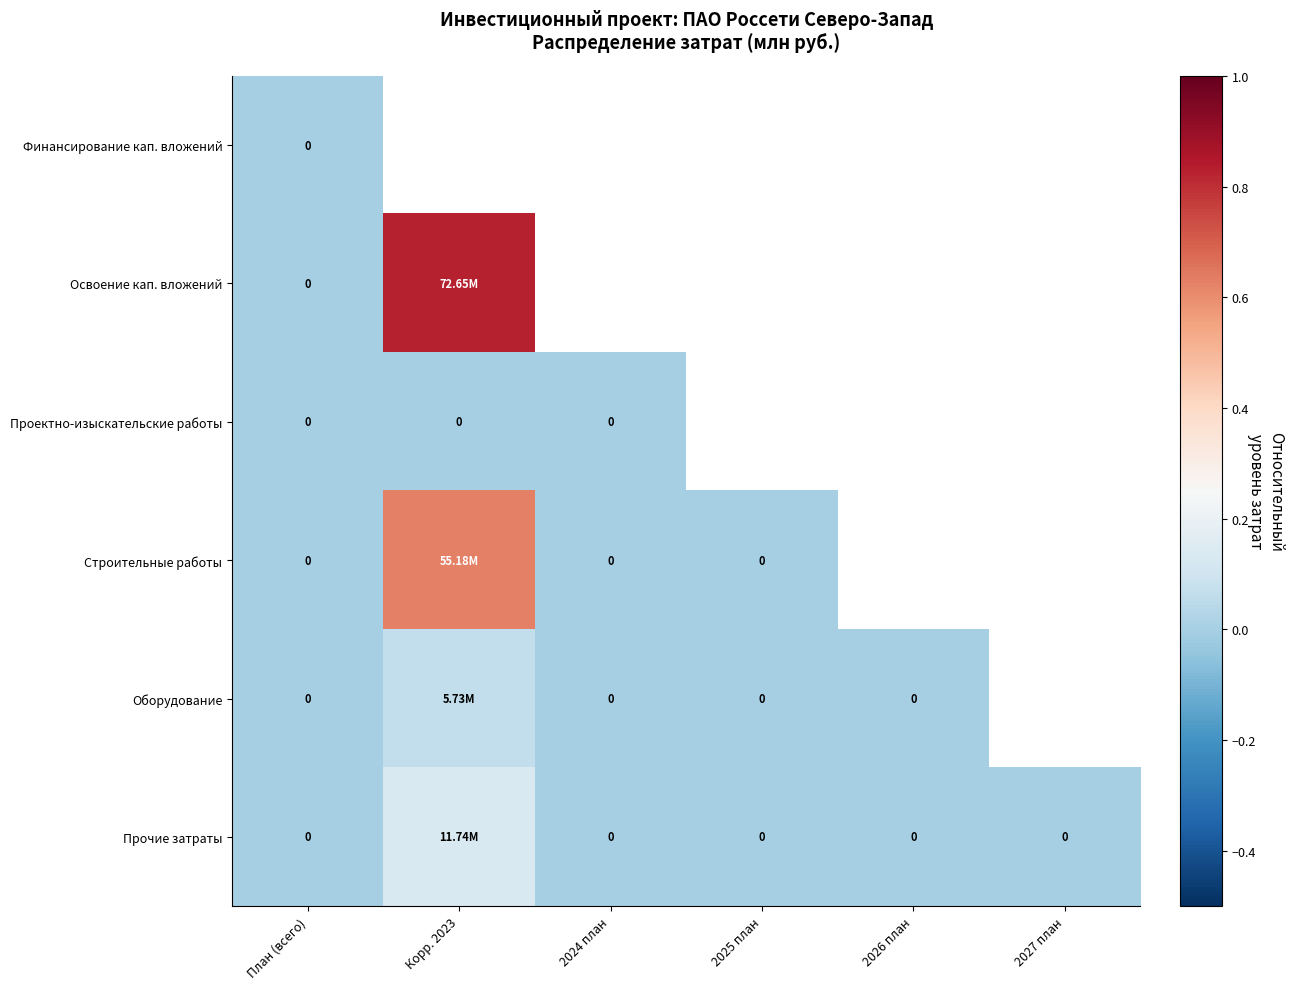

Is it true that Строительные работы equals 0.6 at Корр. 2023?

True